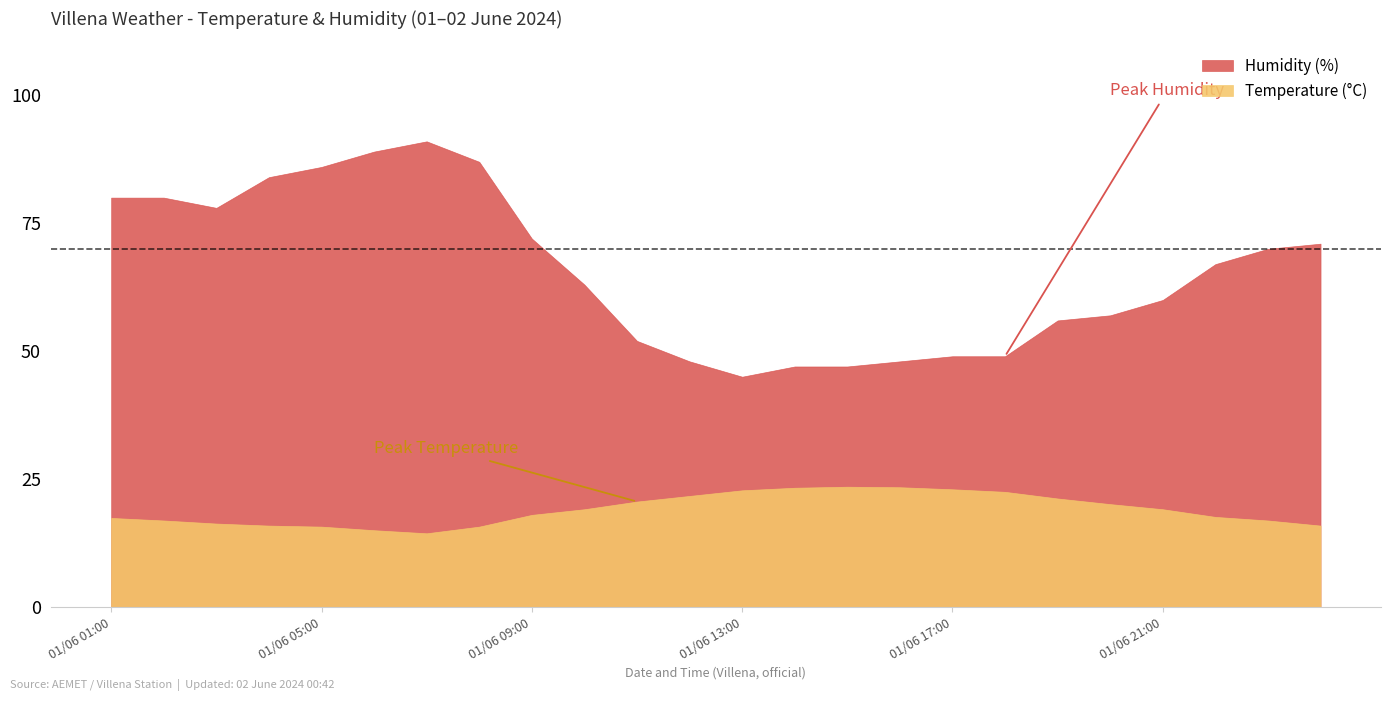

At which category does the chart reach its peak across all series?

01/06 07:00